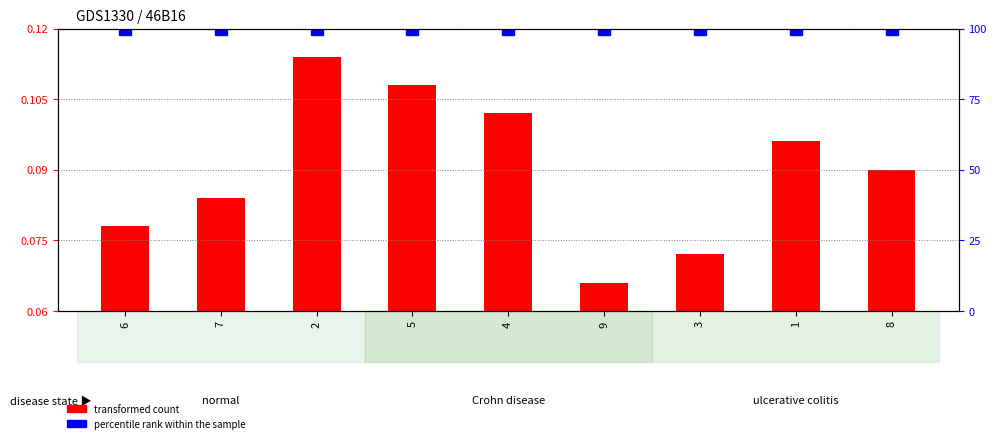

What is the spread (max minus min) of values at 8?

99.9